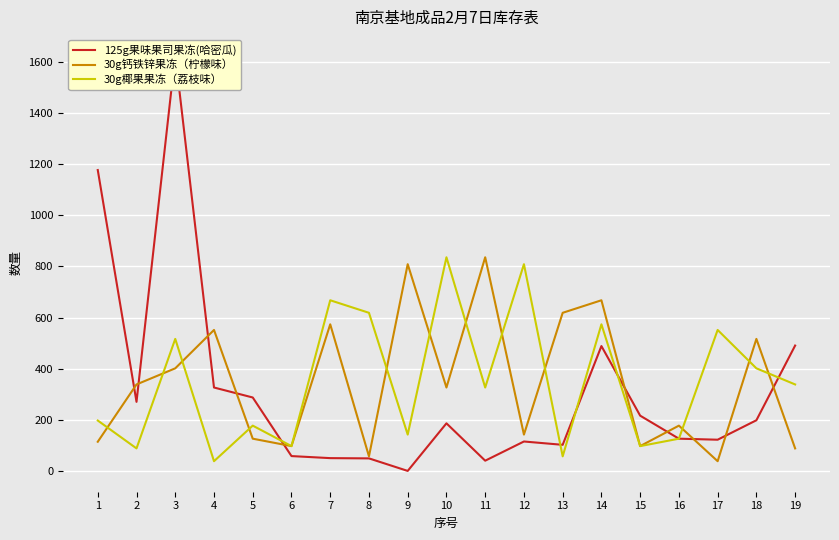

Rank the categories by 30g椰果果冻（荔枝味） value from highest to lowest.

10, 12, 7, 8, 14, 17, 3, 18, 19, 11, 1, 5, 9, 16, 6, 15, 2, 13, 4